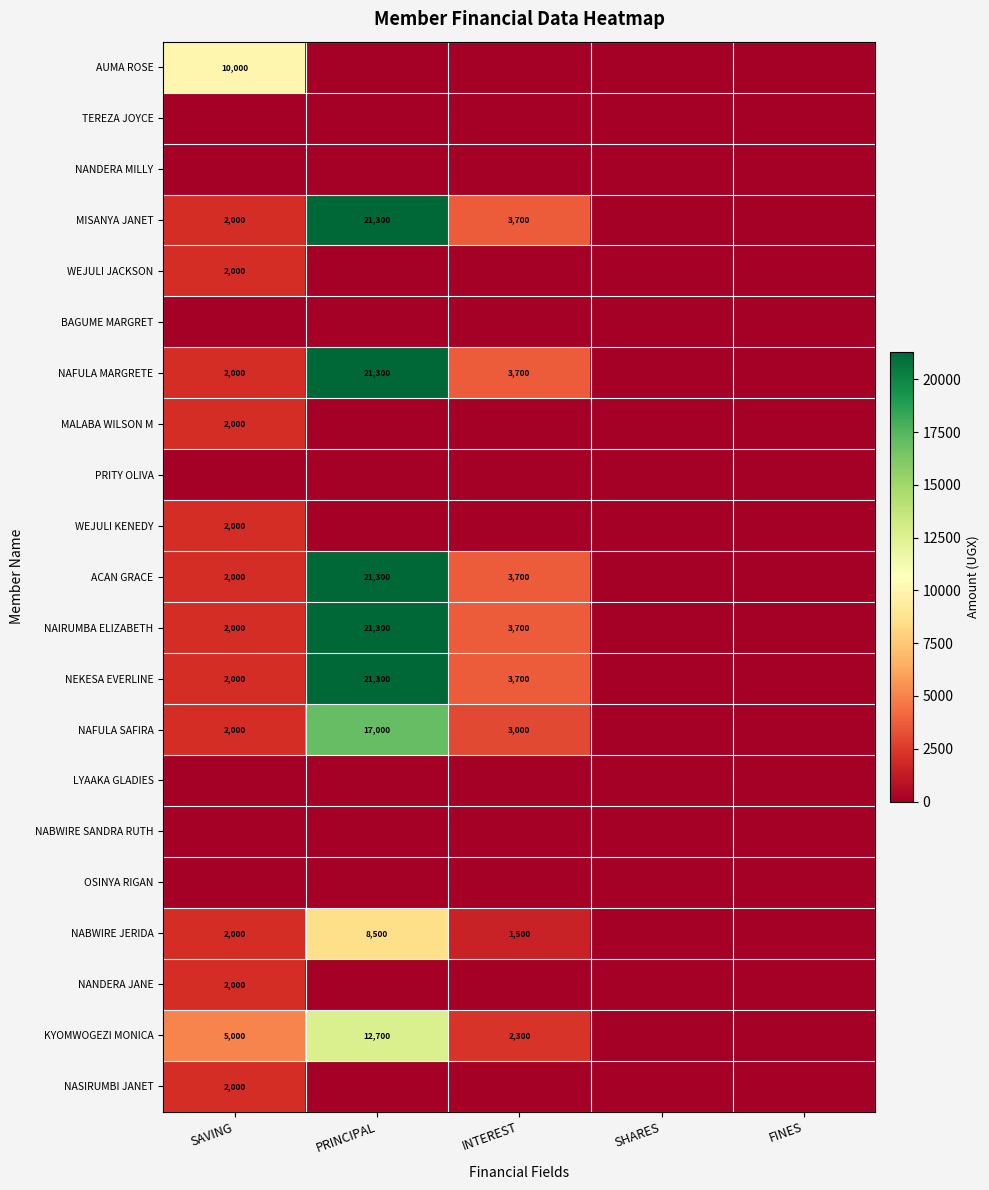

The value of MALABA WILSON M at SAVING is 2000. True or false?

True